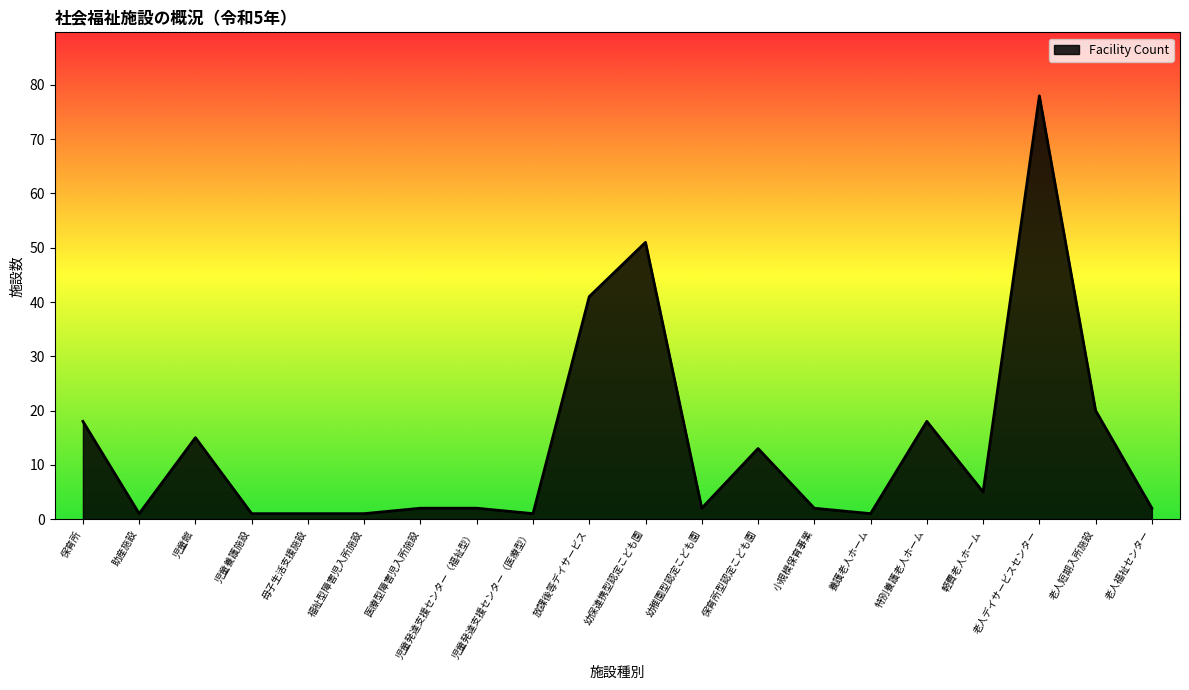

How many lines are shown in the chart?

1